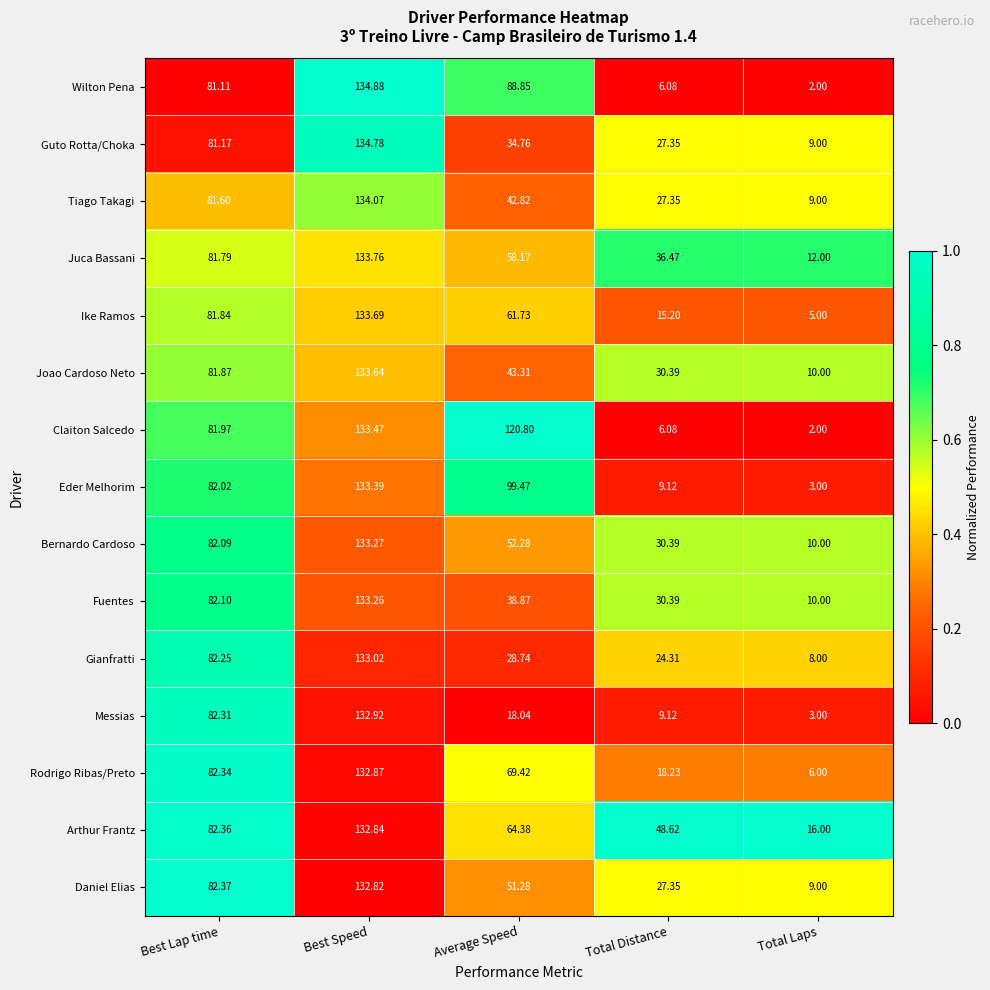

How many categories are shown in the chart?

5